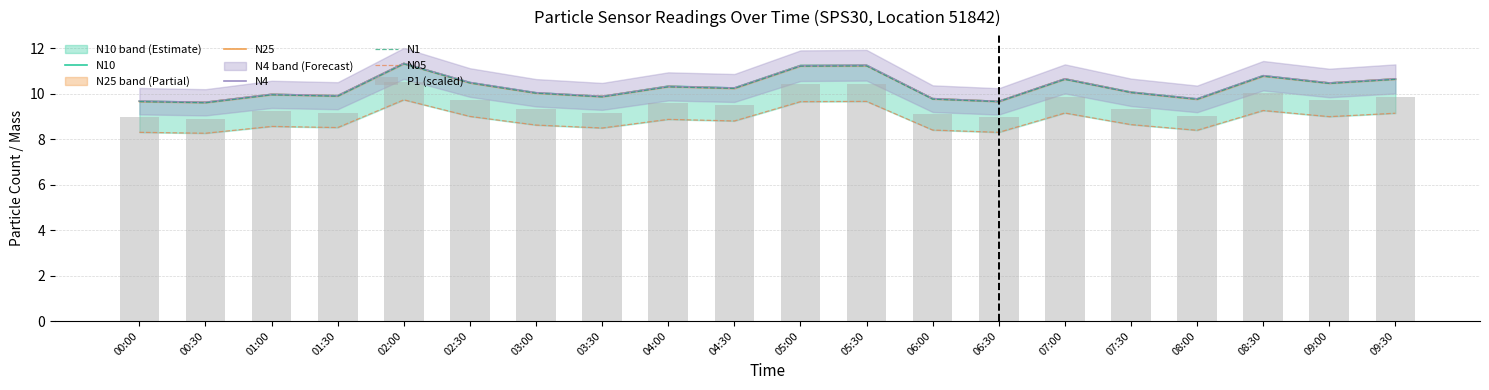

What is the label of the 19th bar from the right?

00:30